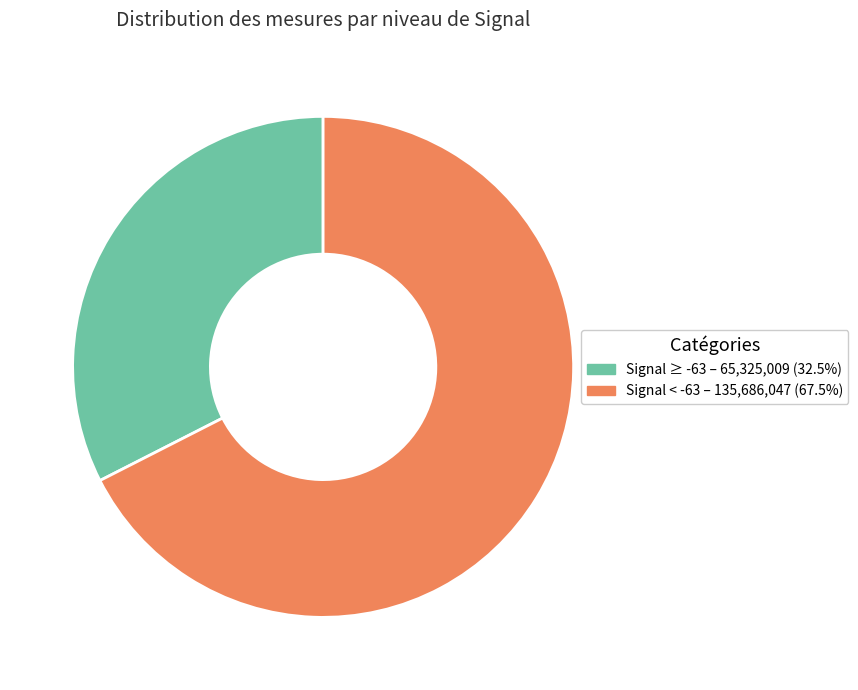

Is there any slice that represents more than half of the pie?

Yes